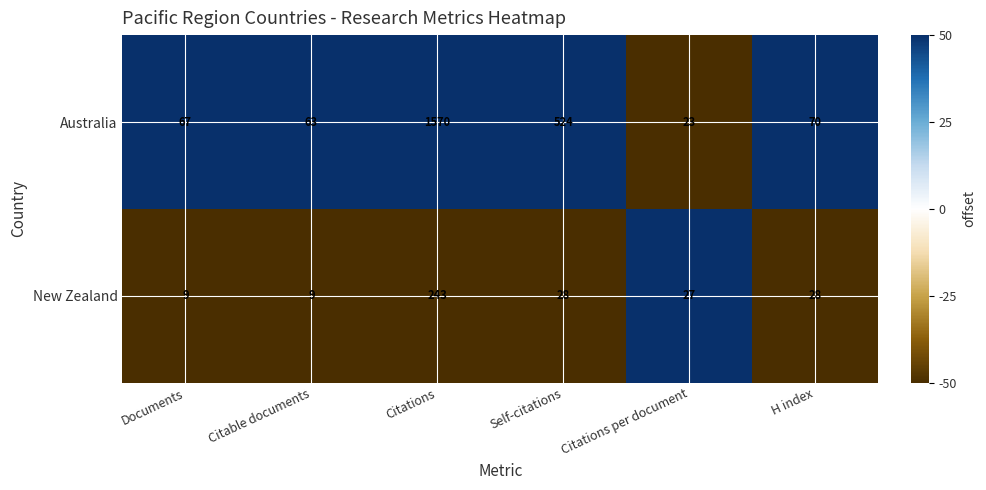

Rank the categories by Australia value from highest to lowest.

Citations, Self-citations, H index, Documents, Citable documents, Citations per document